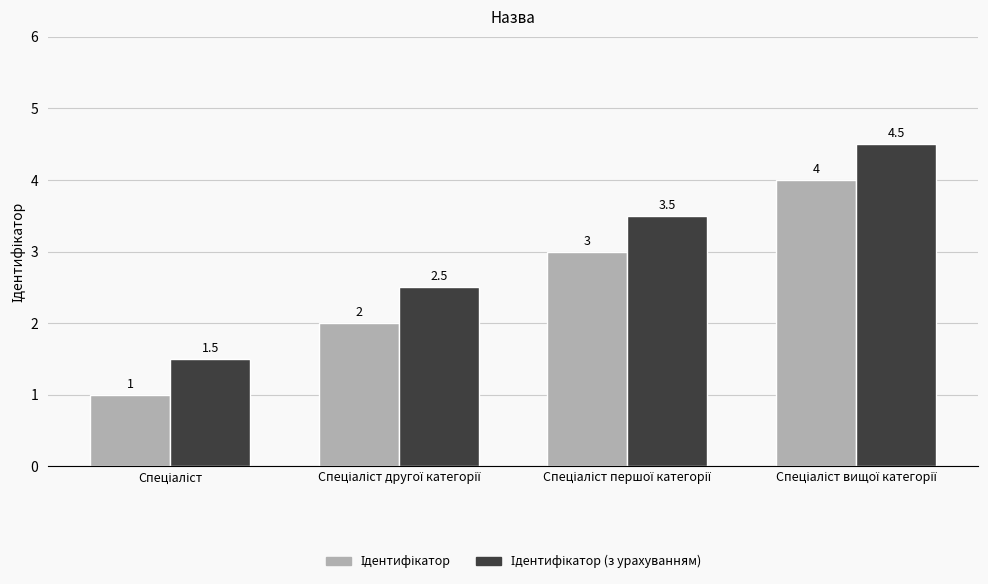

What is the greatest value displayed?

4.5